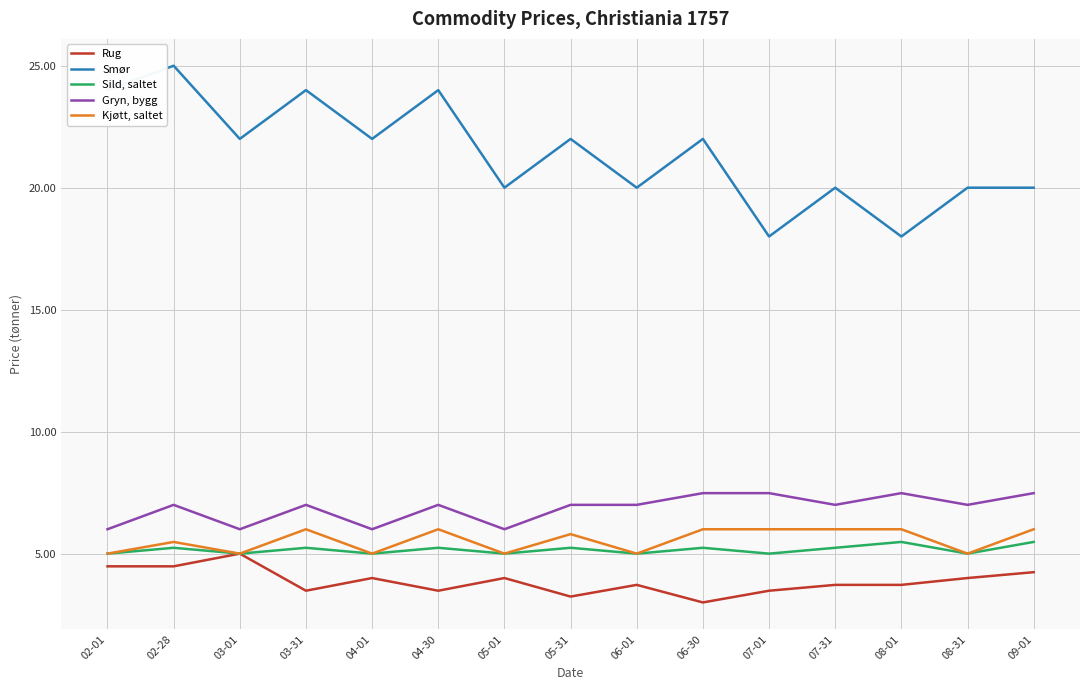

True or false: Smør and Sild, saltet intersect in this chart.

False